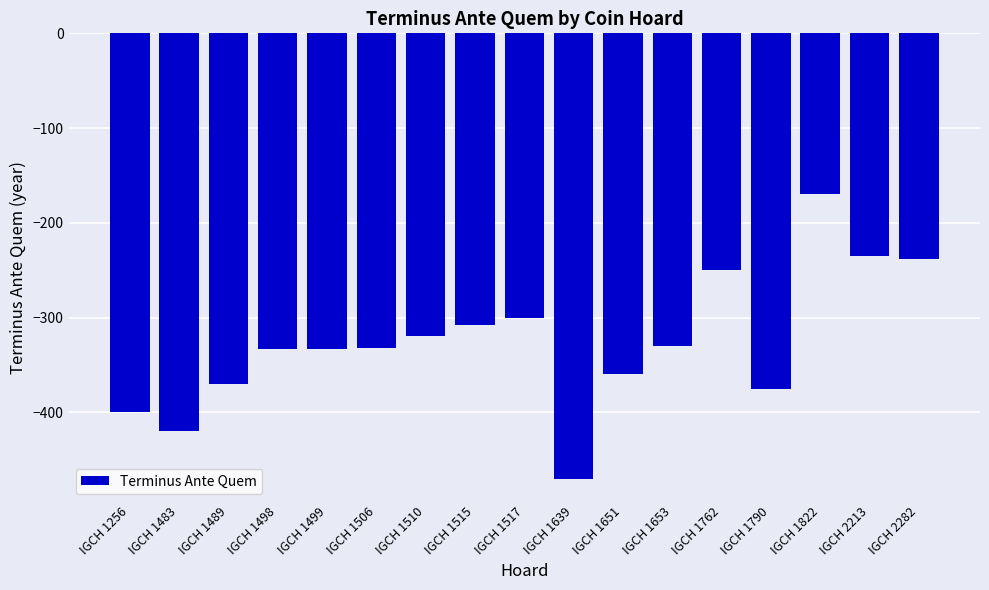

What is the change in value from IGCH 1762 to IGCH 1790?

-125